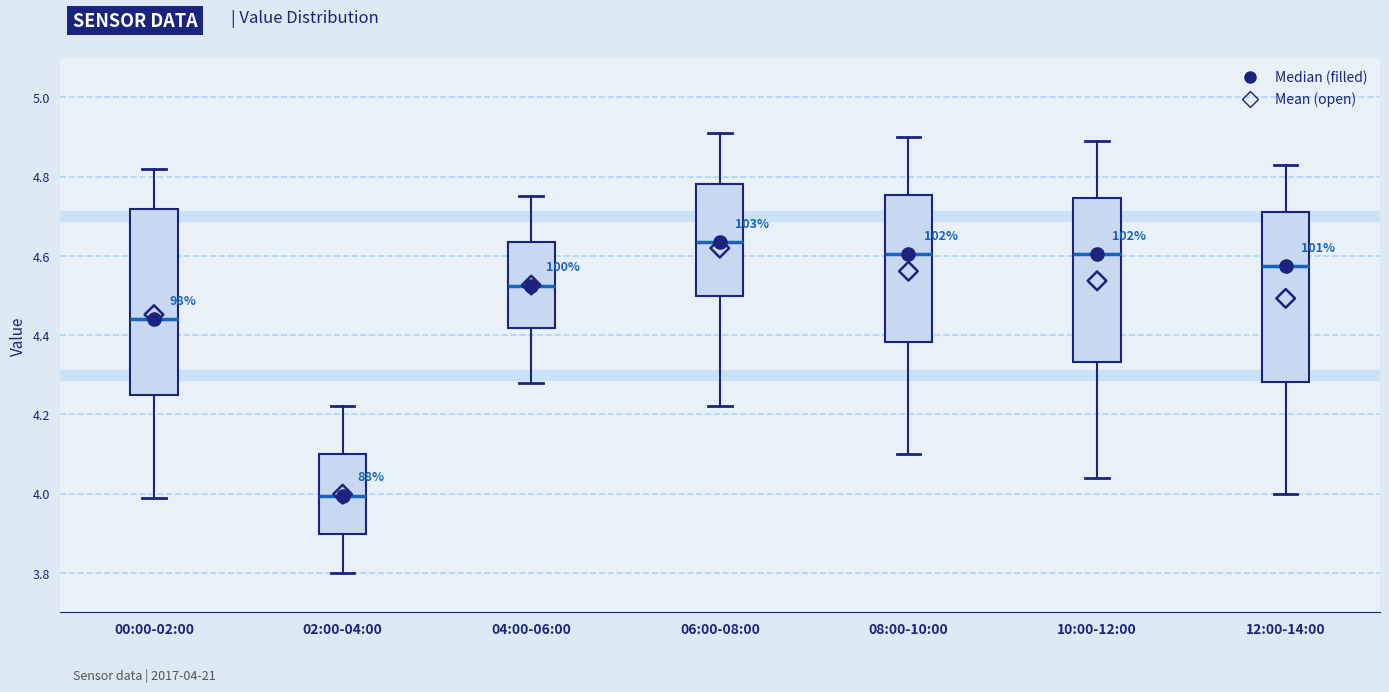

Which box has the lowest median line?

02:00-04:00